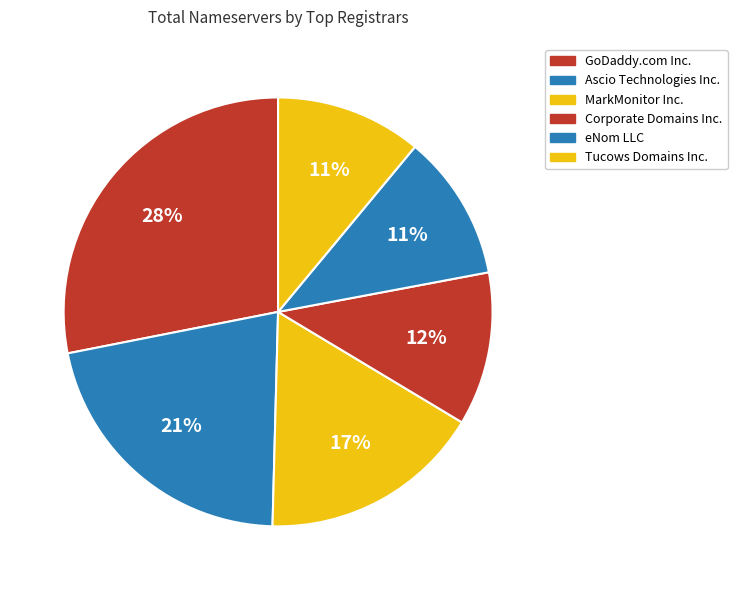

Is it true that Corporate Domains Inc. is 12% of the pie?

True